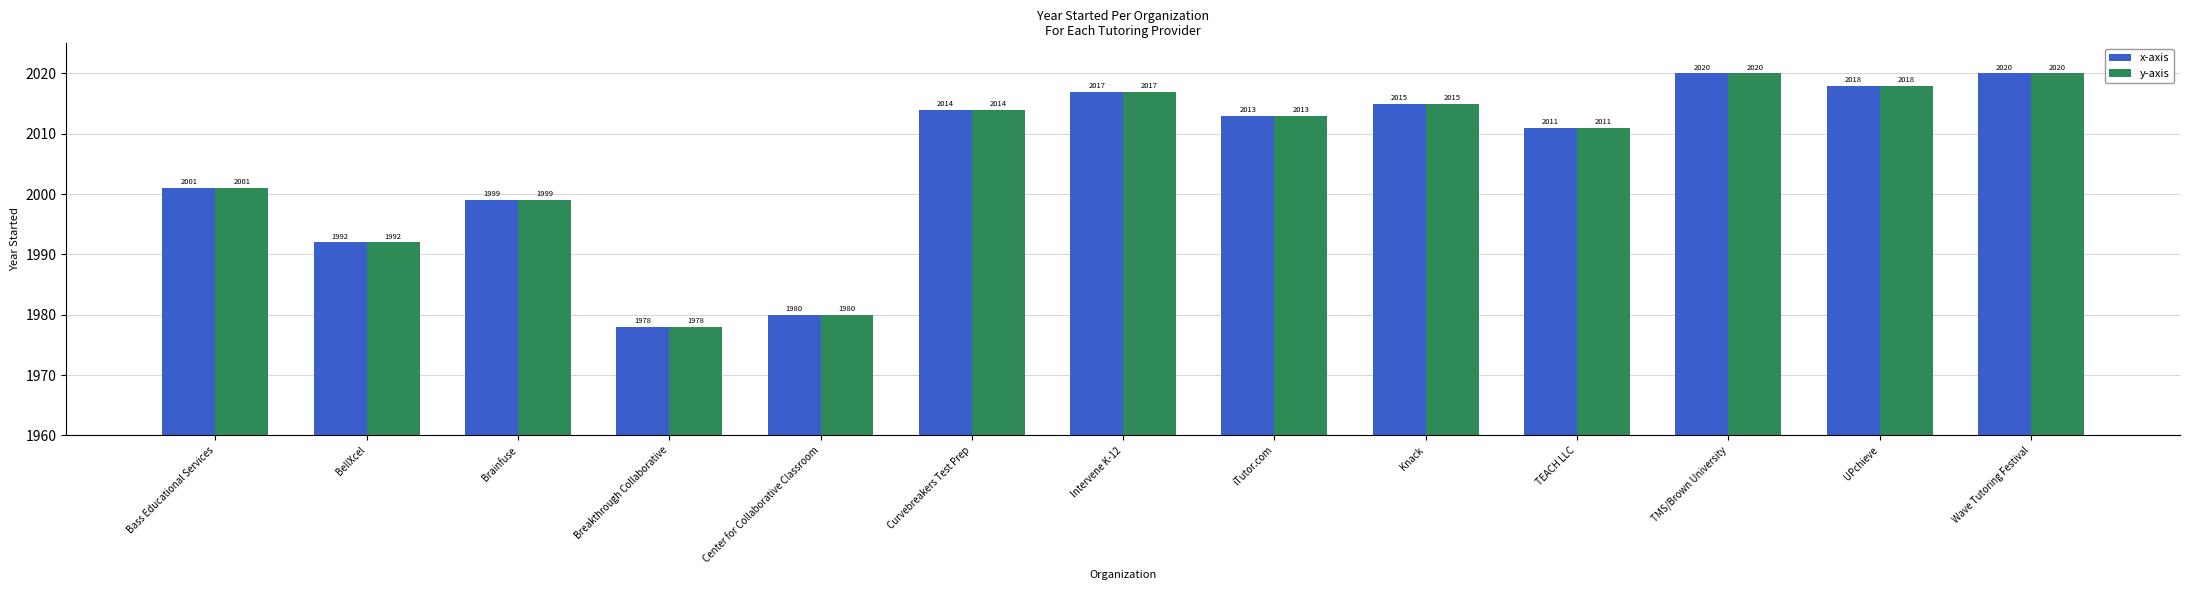

At which label is y-axis closest to 1999?

Brainfuse